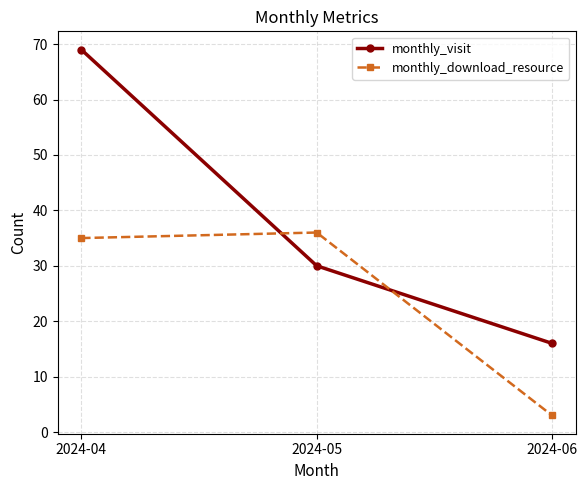

What is the smallest value displayed?

3